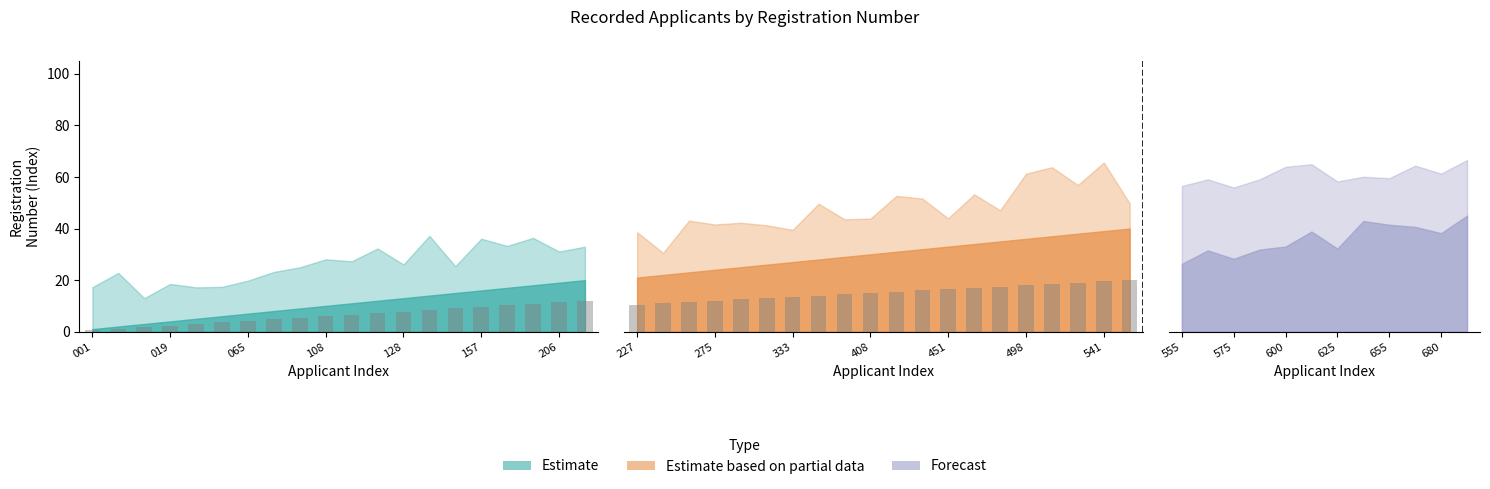

How many data points in Estimate are above 6?

10